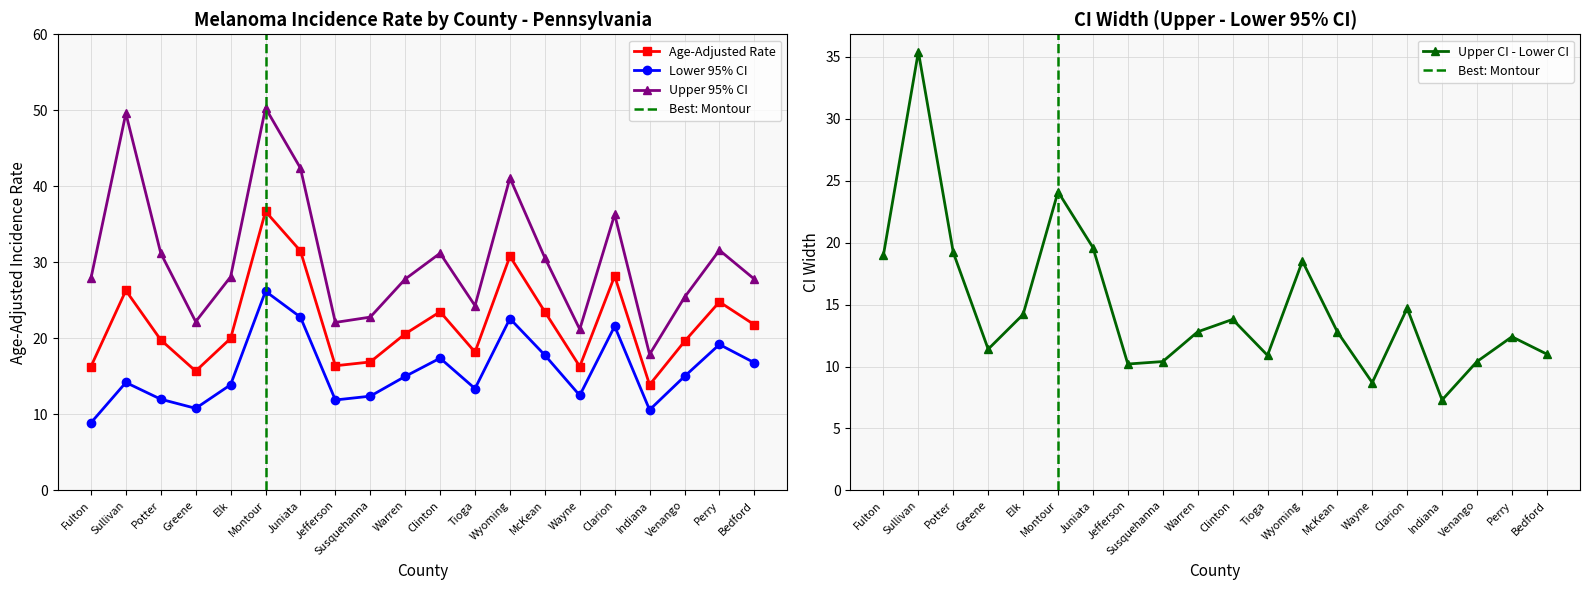

At which label does Lower 95% CI first exceed 15?

Montour